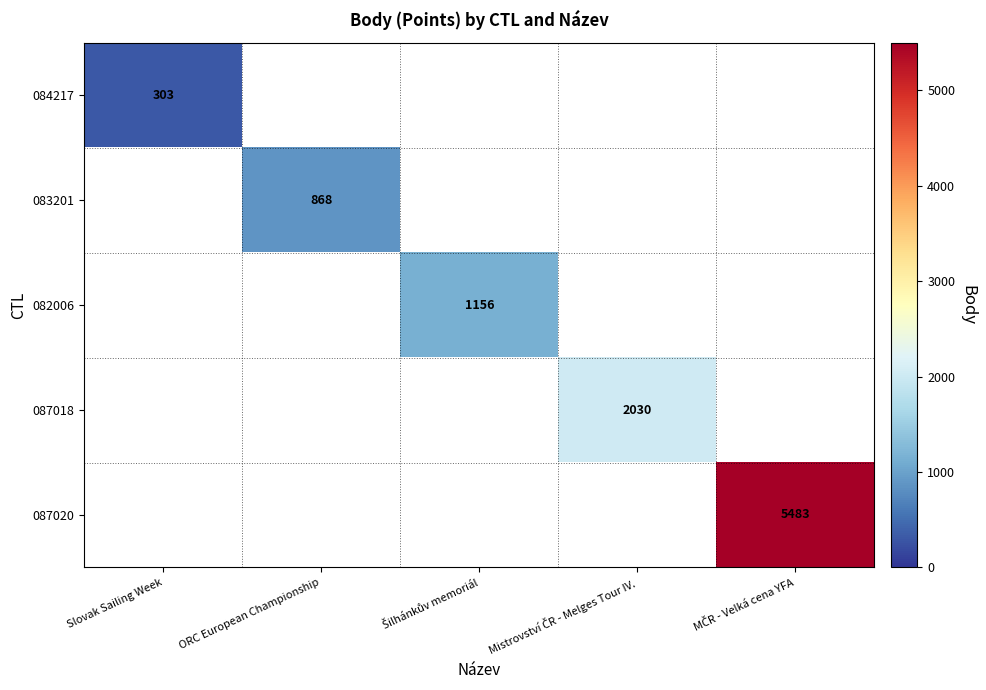

At which label does 084217 reach its minimum?

Slovak Sailing Week